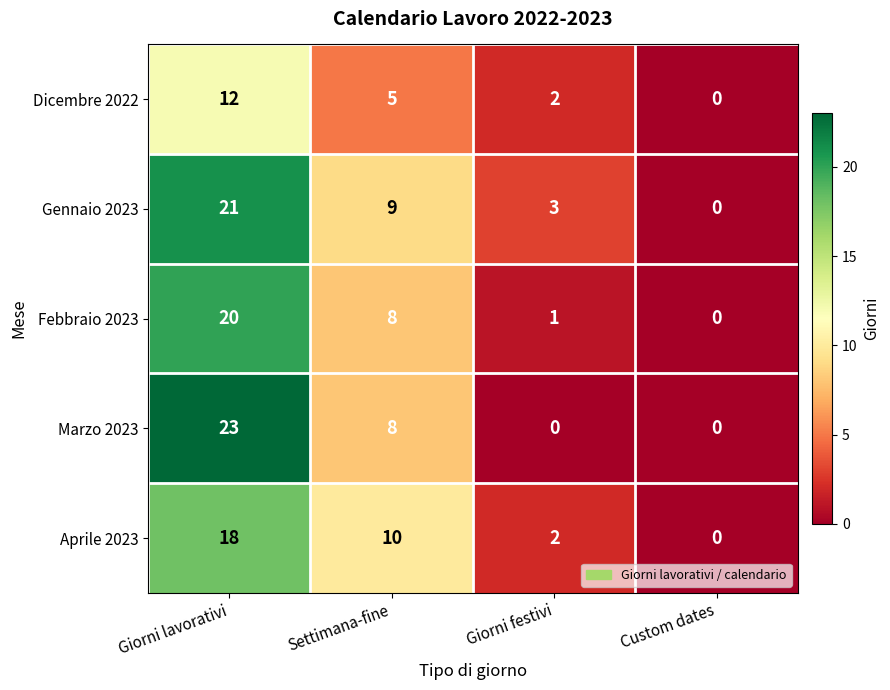

Reading right to left, list all the values displayed in this chart.

Dicembre 2022: 0	2	5	12
Gennaio 2023: 0	3	9	21
Febbraio 2023: 0	1	8	20
Marzo 2023: 0	0	8	23
Aprile 2023: 0	2	10	18